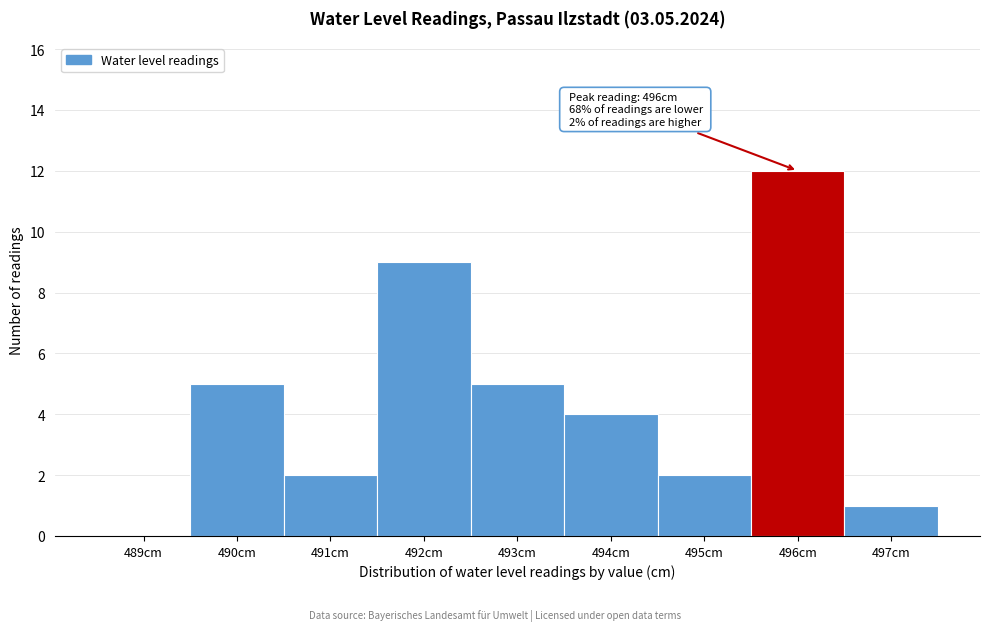

Reading left to right, list all the values displayed in this chart.

489cm=0	490cm=5	491cm=2	492cm=9	493cm=5	494cm=4	495cm=2	496cm=12	497cm=1